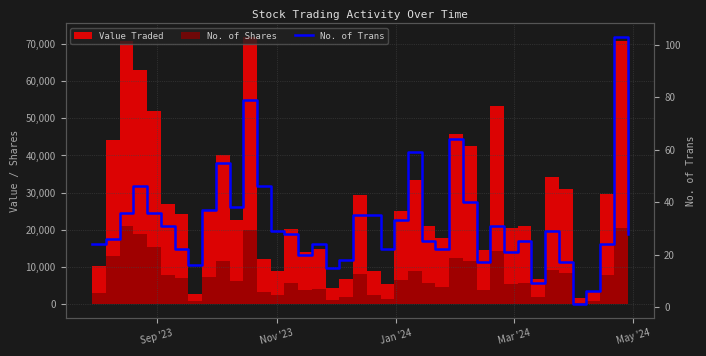

Is it true that the value at Sep '23 is 17?

False